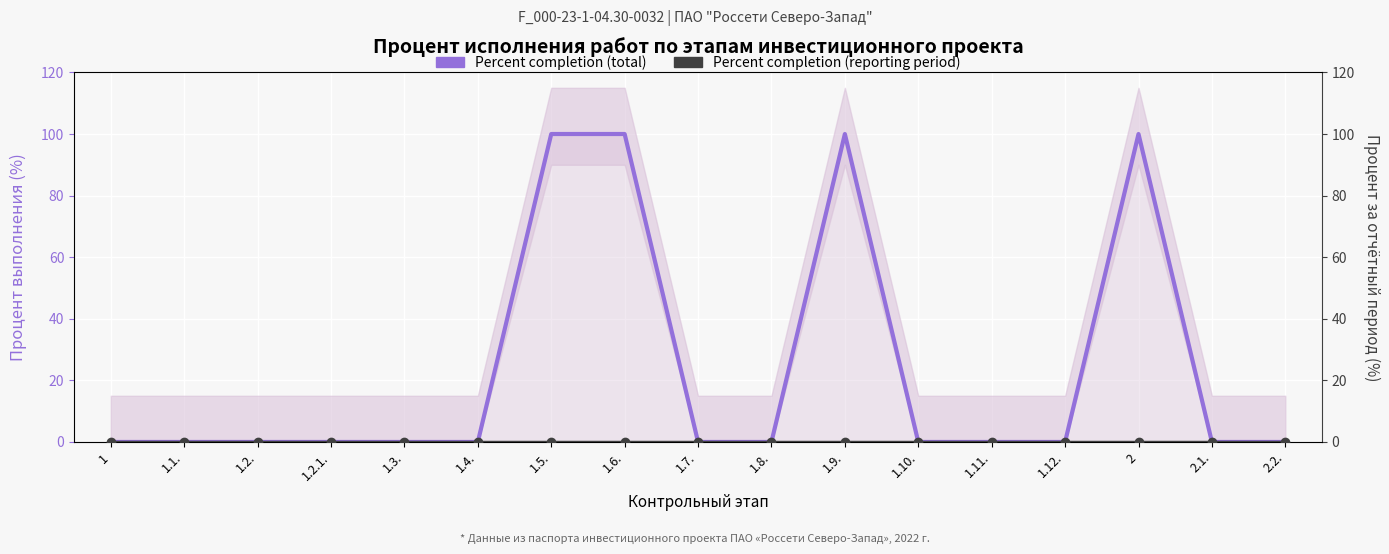

True or false: Percent completion (total) has more than 2 interior local peaks.

False